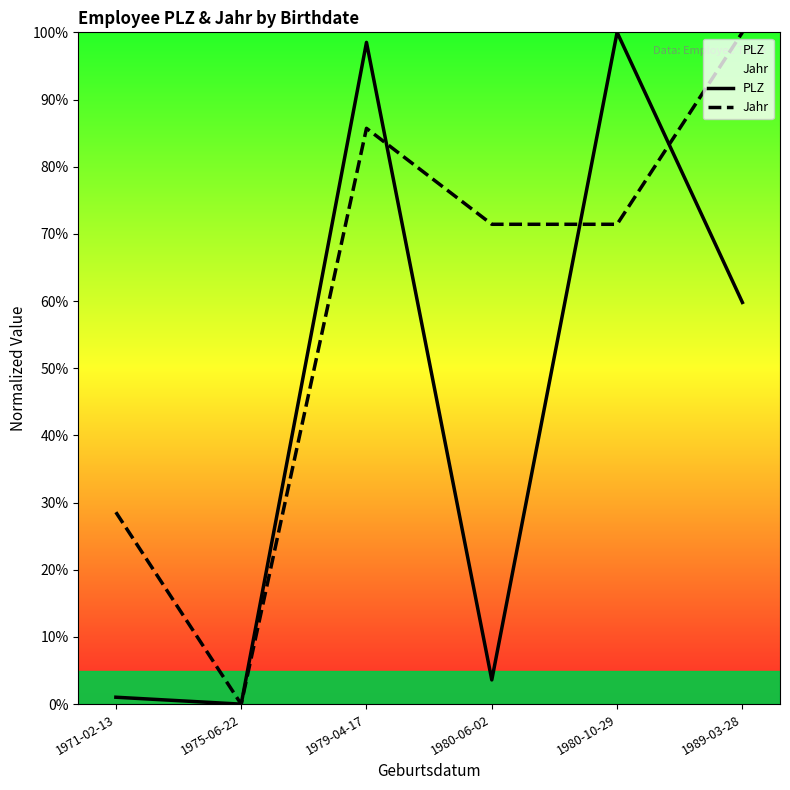

What is the greatest value displayed?

100.0